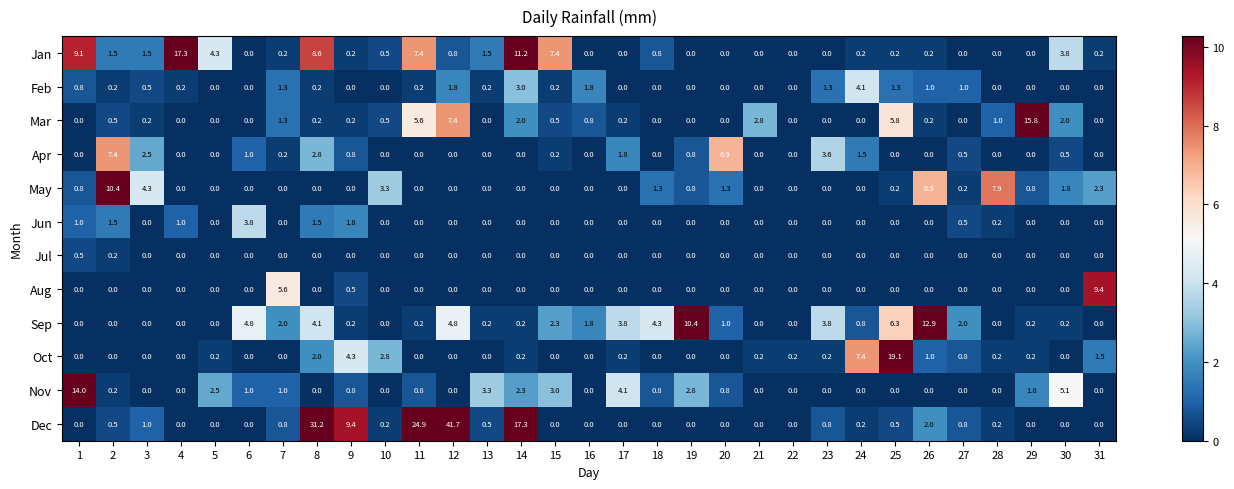

True or false: Apr has a value of 0.5 at 30.

True